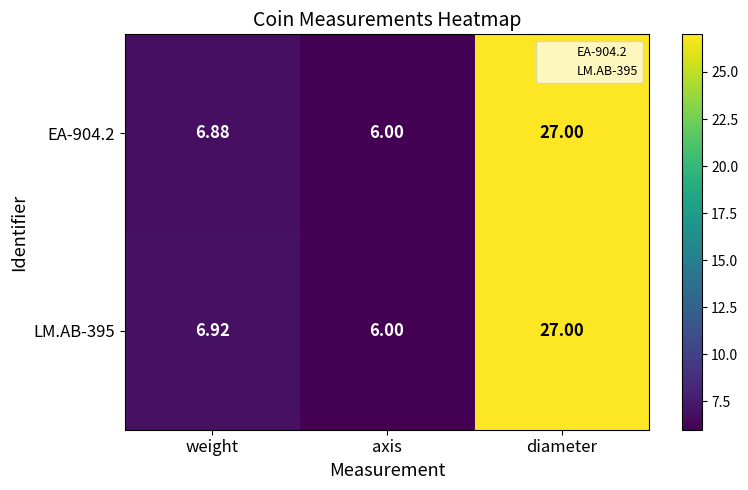

At which label does EA-904.2 reach its minimum?

axis